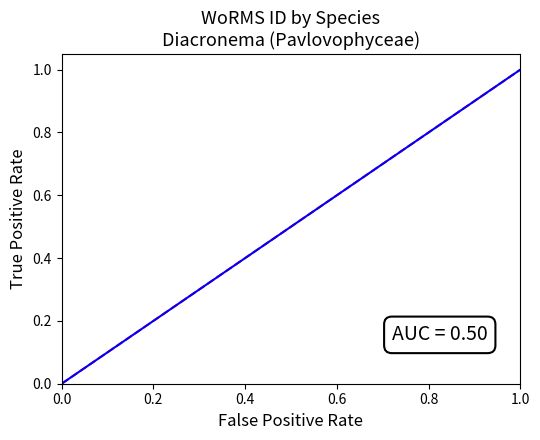

Which has a higher value, 0.8 or 0.2?

0.8